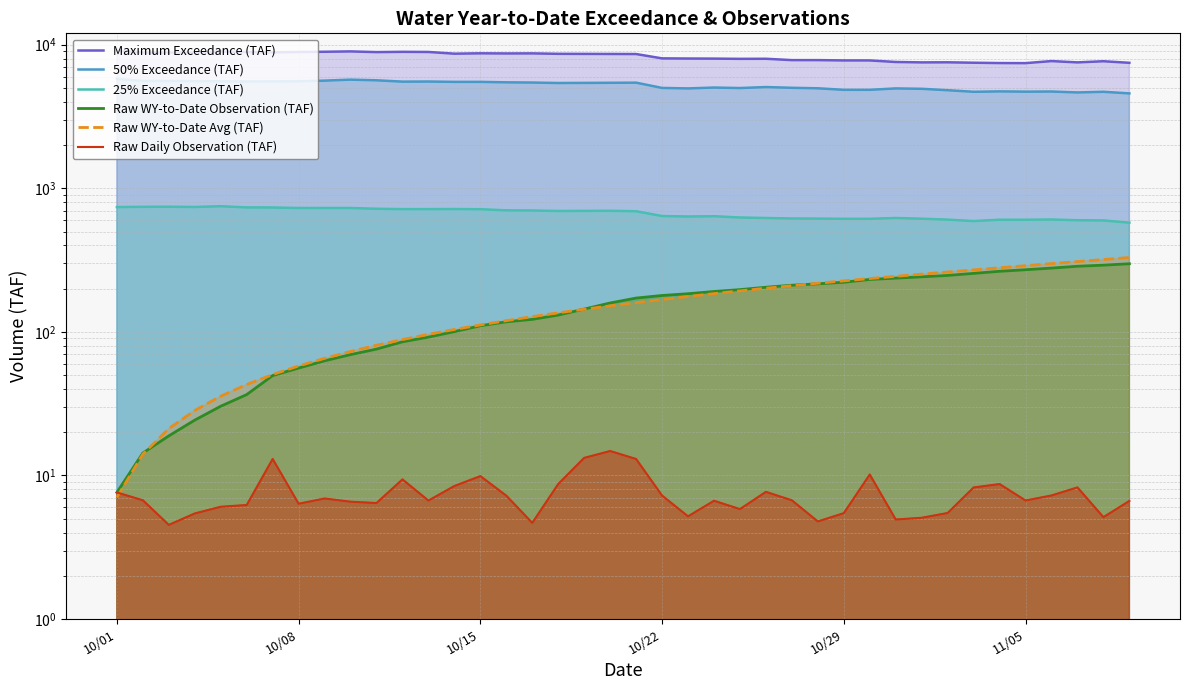

How many values in the 50% Exceedance (TAF) series exceed 5420?

19